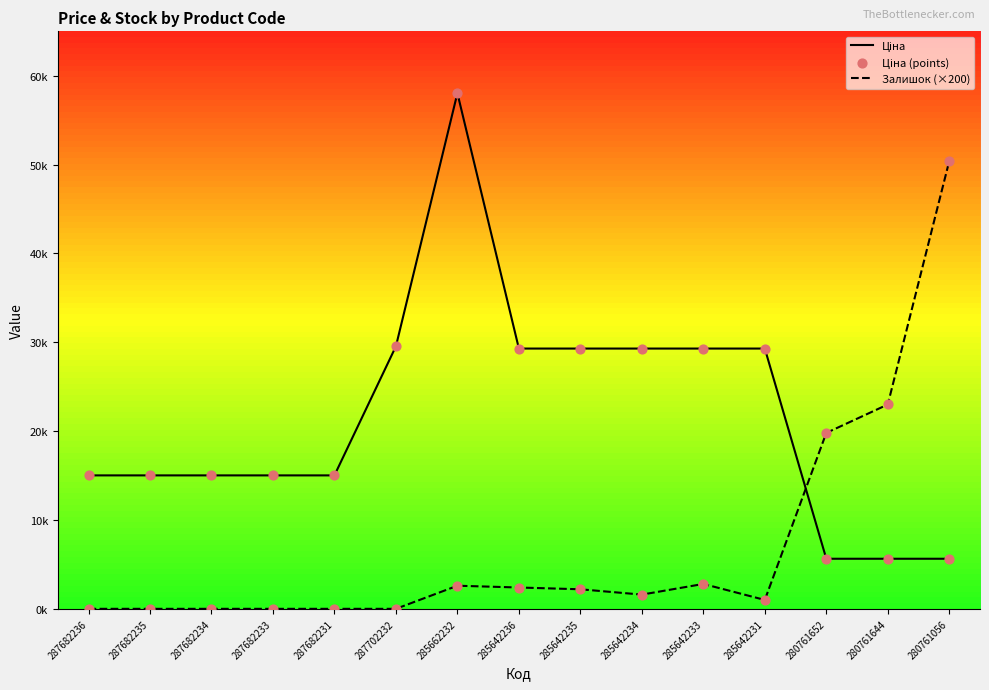

What are all the series names shown in the legend?

Ціна, Залишок (×200), Ціна (points)